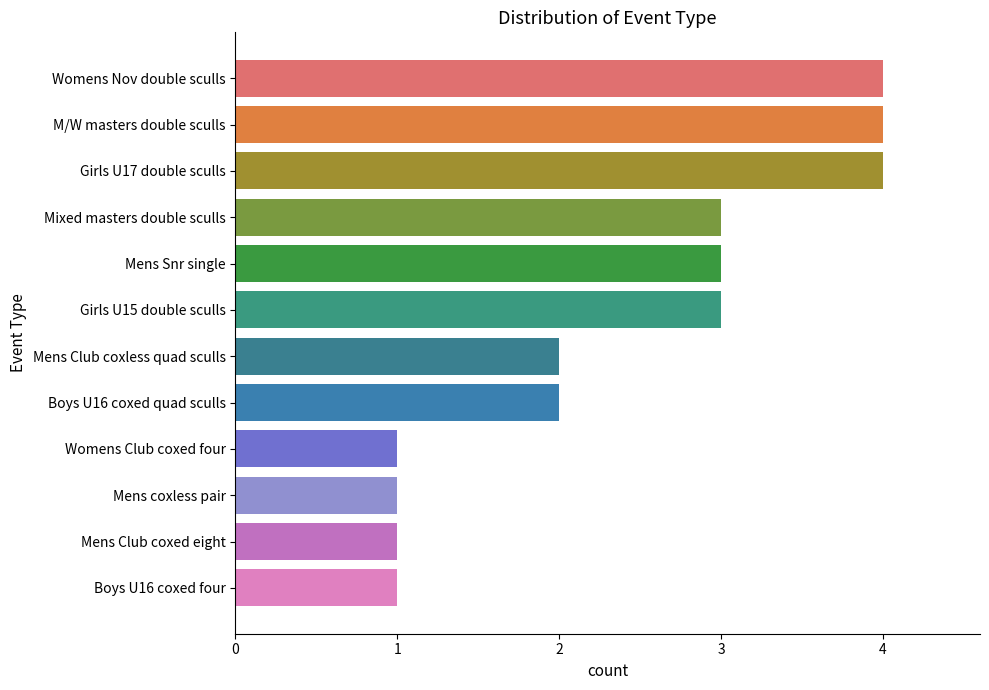

What position from the bottom is Womens Nov double sculls?

12